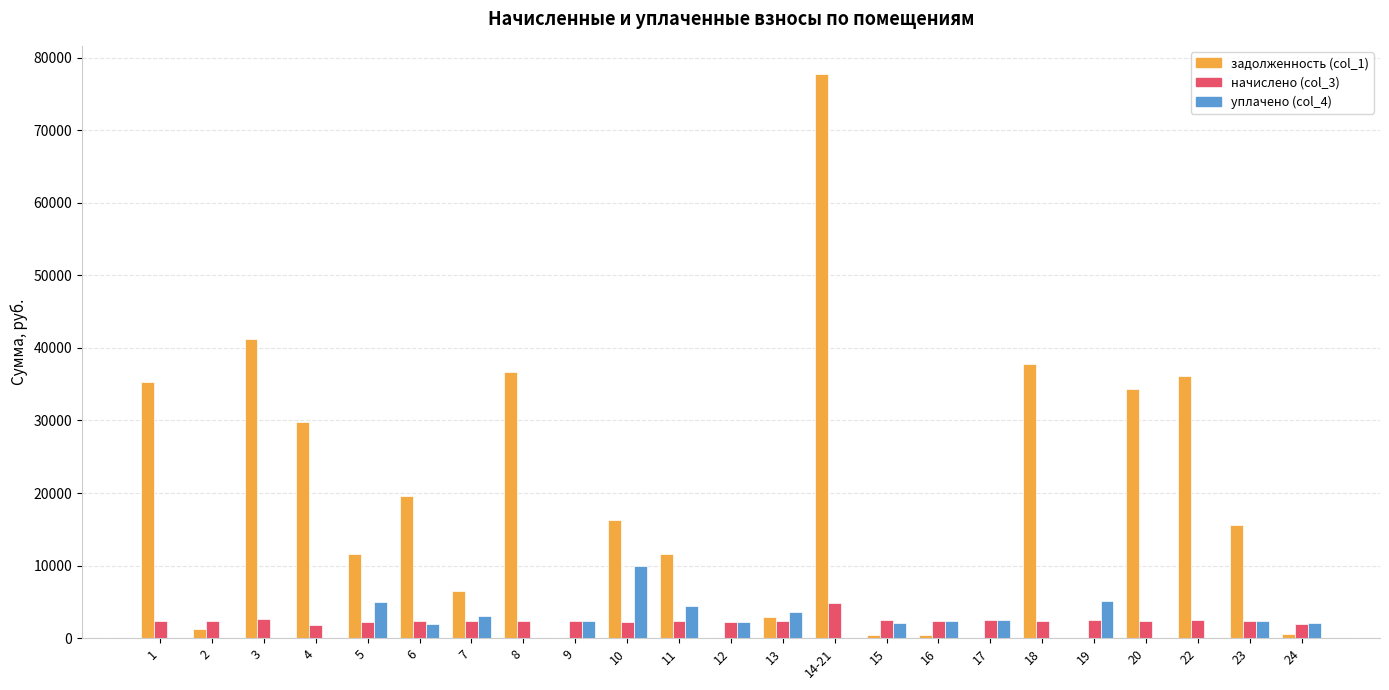

At which category is the sum across all series the highest?

14-21